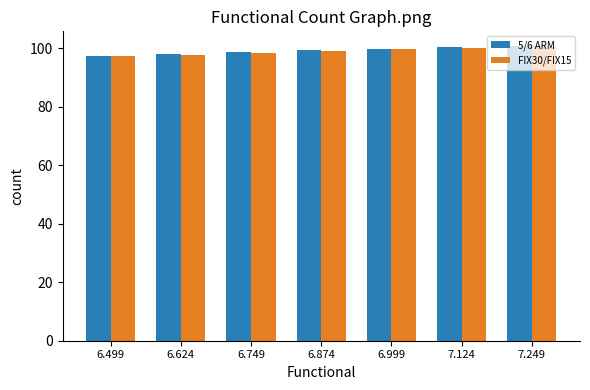

Is the value of 5/6 ARM at 7.124 greater than the value of FIX30/FIX15 at 6.499?

Yes